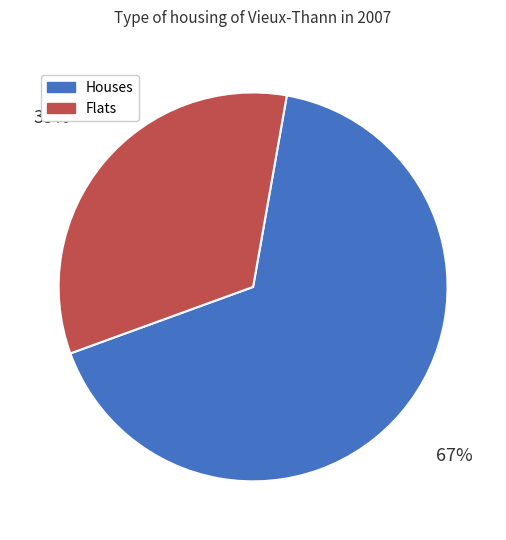

Approximately how many times larger is the value at Houses compared to Flats?

2.0